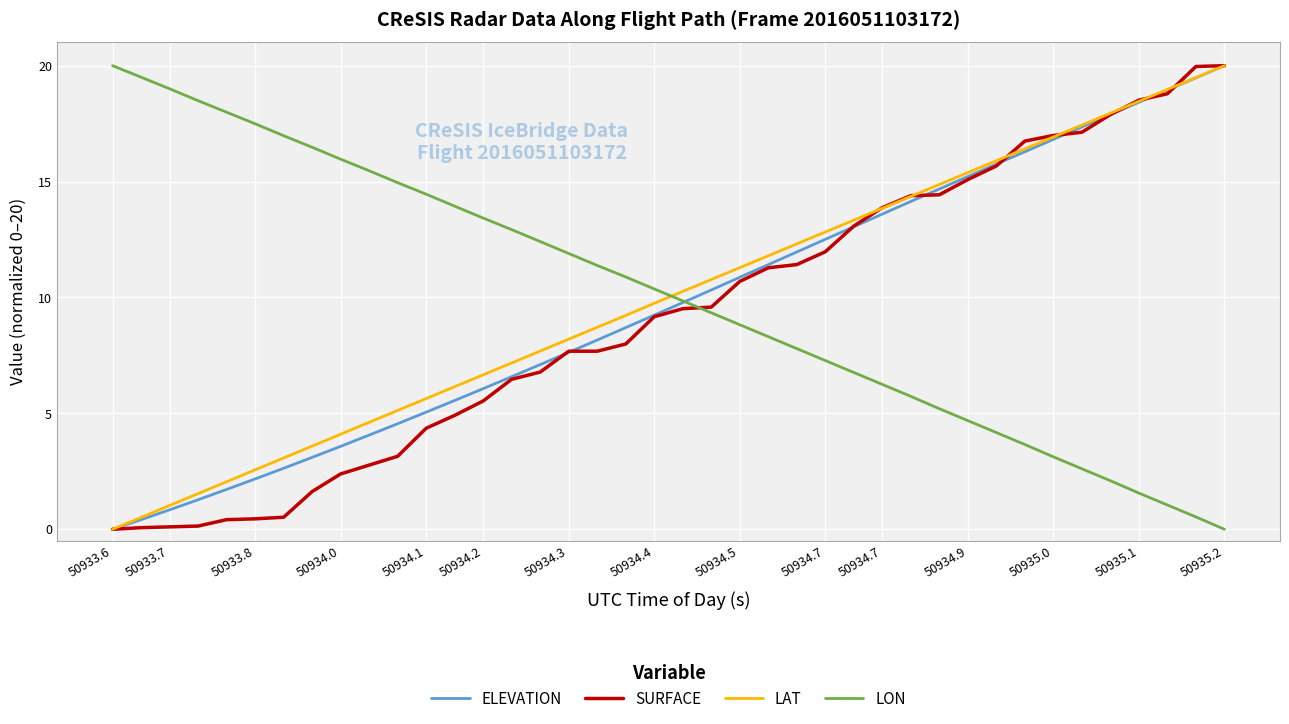

What is the greatest value displayed?

20.0